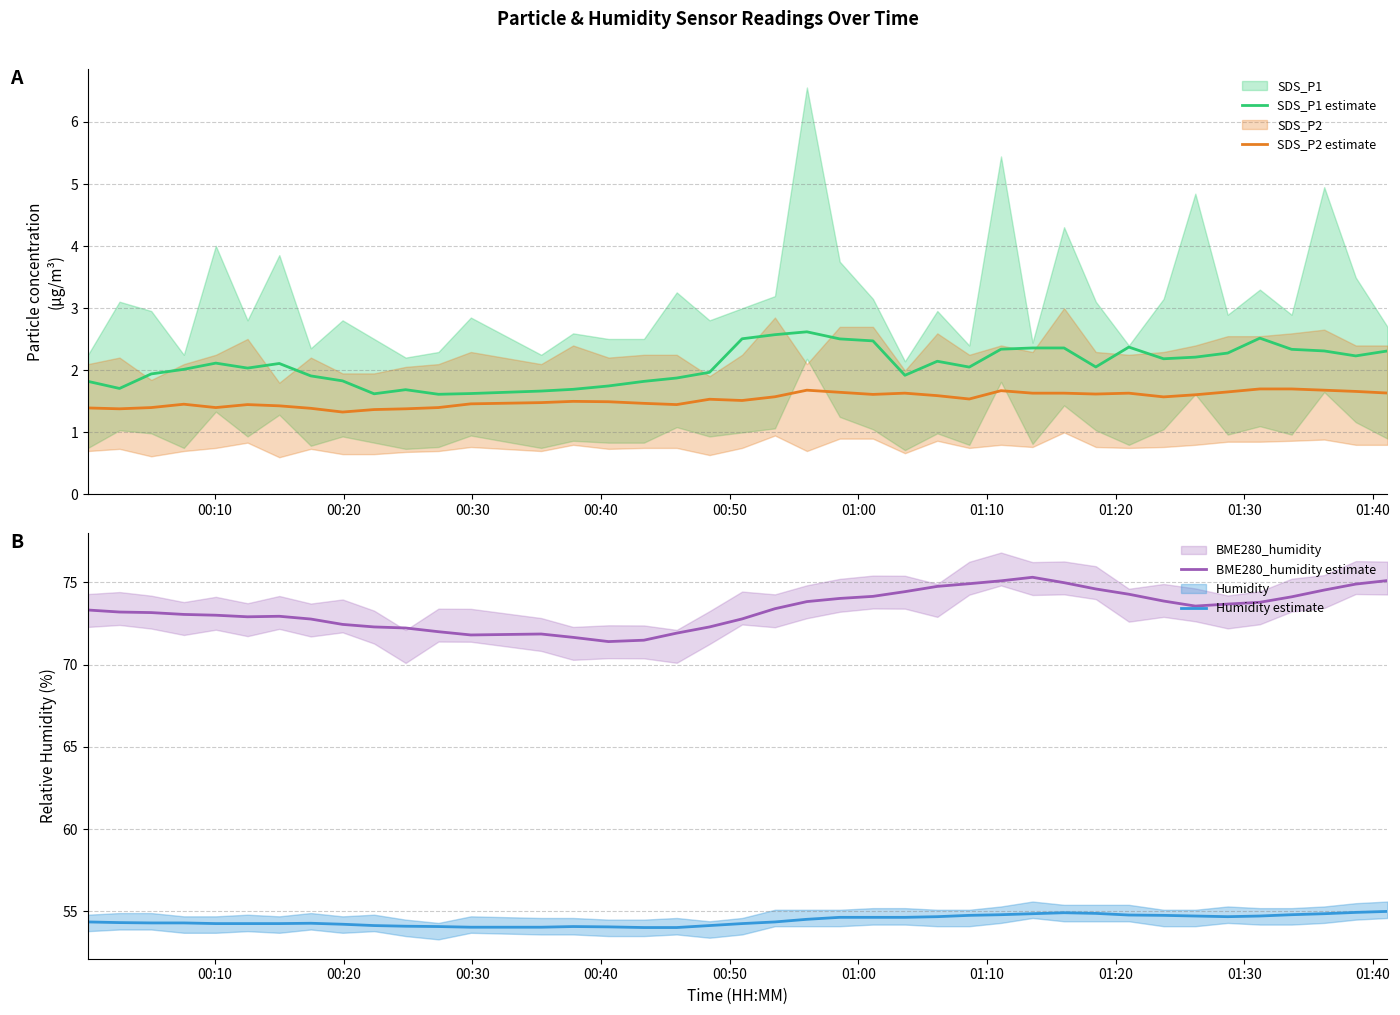

What is the average value of the SDS_P1 estimate series?

2.1